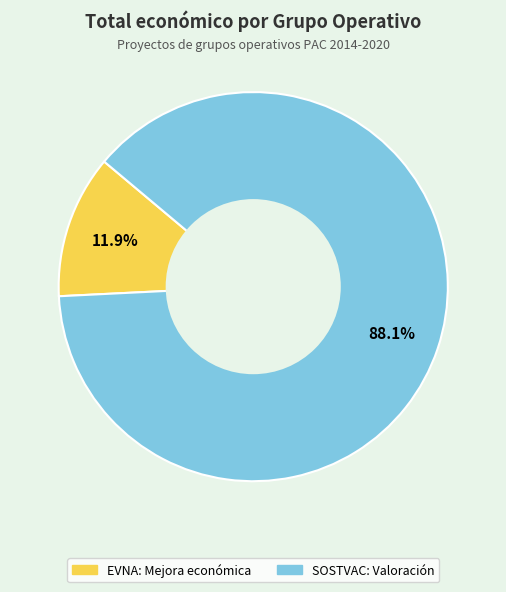

Which category has the smallest portion of the pie?

EVNA: Mejora económica